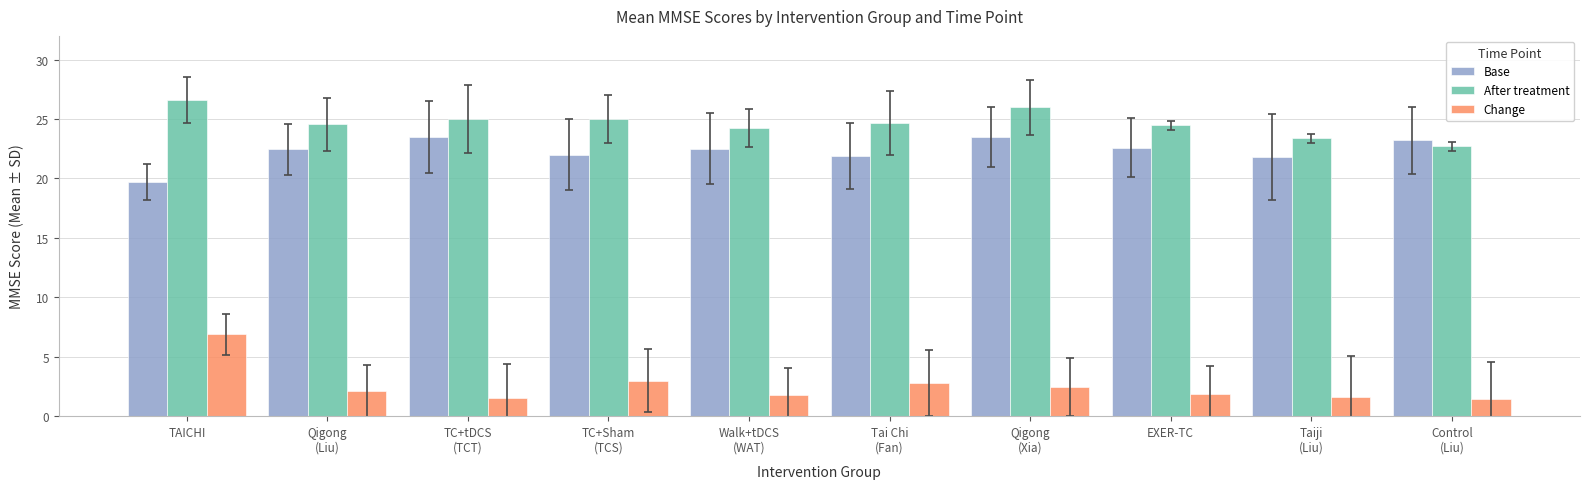

Are the bars grouped side by side (vs. stacked)?

Yes